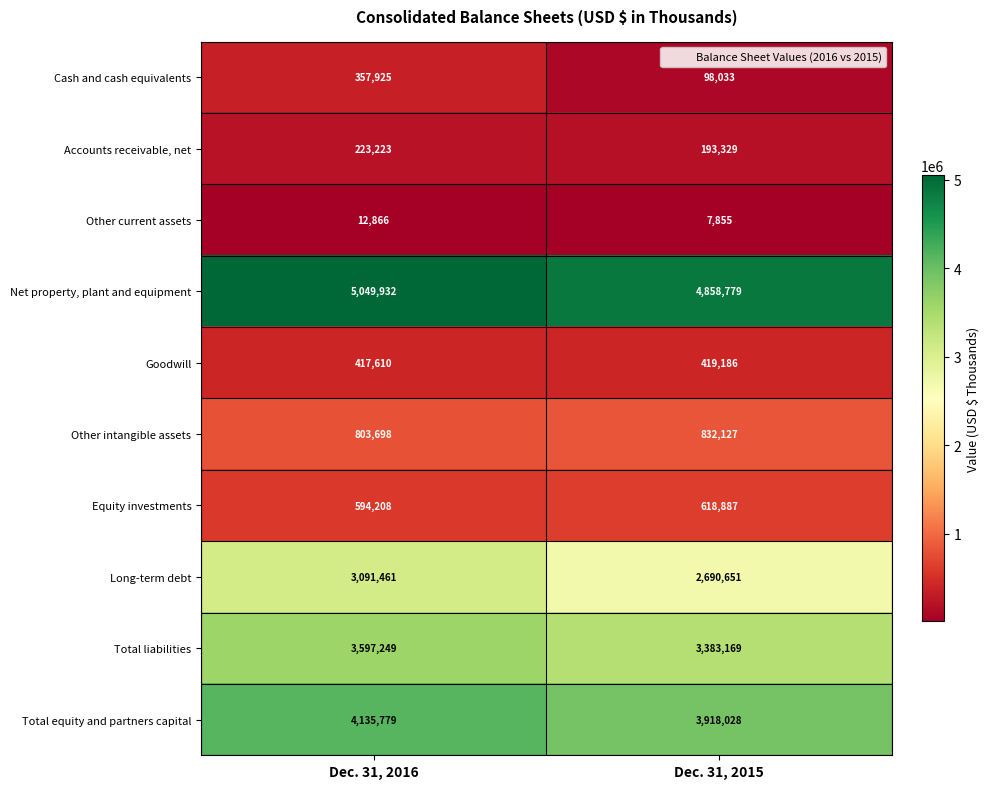

What is the average value of the Cash and cash equivalents series?

227979